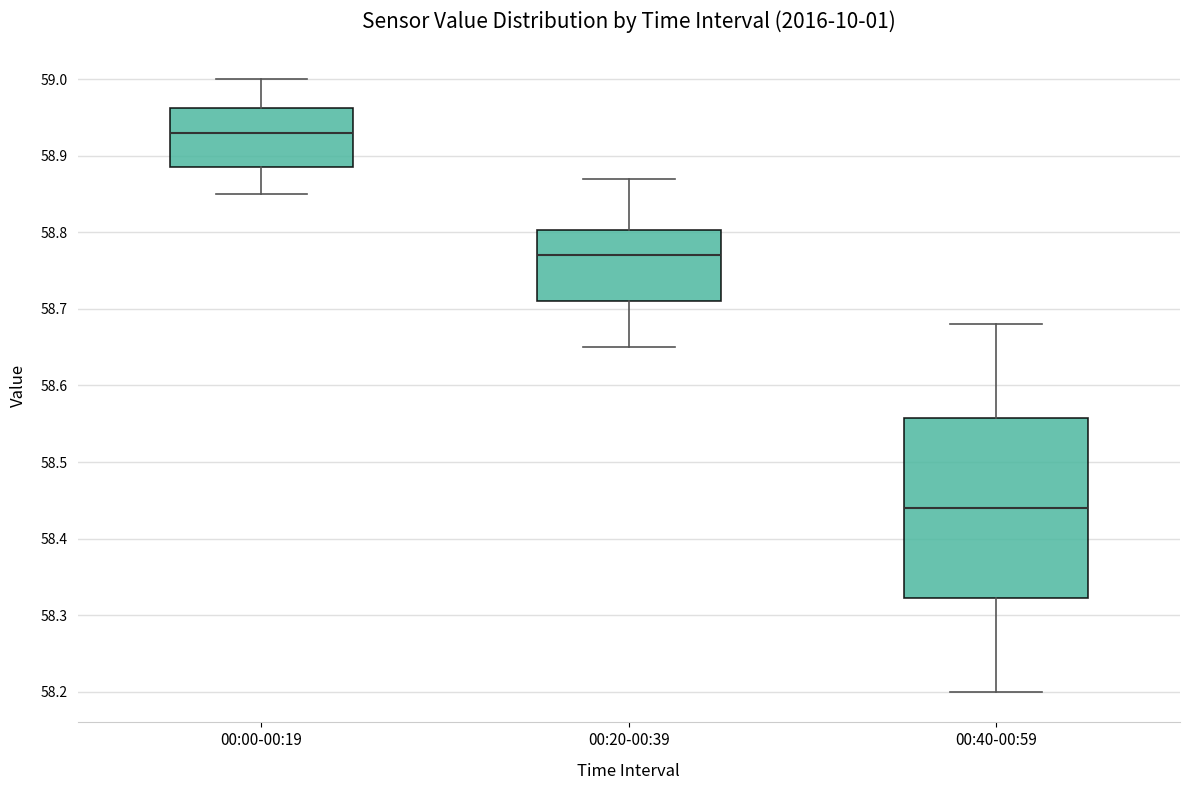

Reading left to right, transcribe this box plot: for each box, give where its median line is, the range the box spans, and where its two whiskers end, as read against the y-axis. The values are not printed on the chart, so give them approximately, as read against the axis.

00:00-00:19: median 58.93, box 58.89 to 58.96, whiskers 58.85 to 59.00
00:20-00:39: median 58.77, box 58.71 to 58.80, whiskers 58.65 to 58.87
00:40-00:59: median 58.44, box 58.32 to 58.56, whiskers 58.20 to 58.68